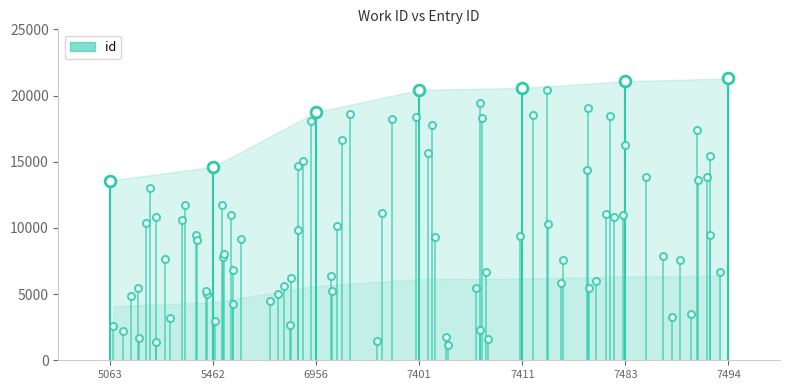

Approximately how many times larger is the value at 5462 compared to 7401?

0.7